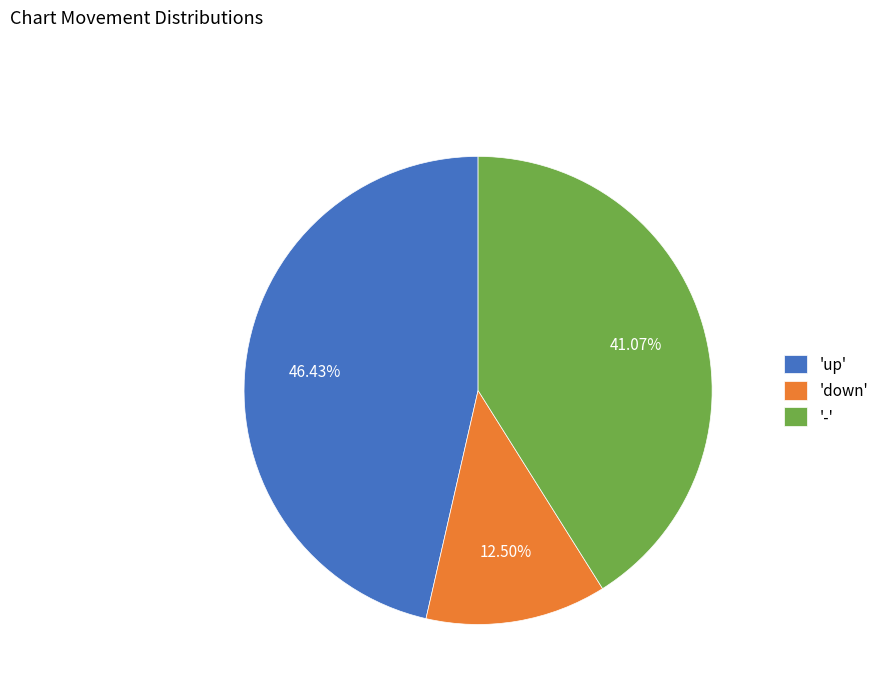

Combined, do 'up' and 'down' account for over 50%?

Yes